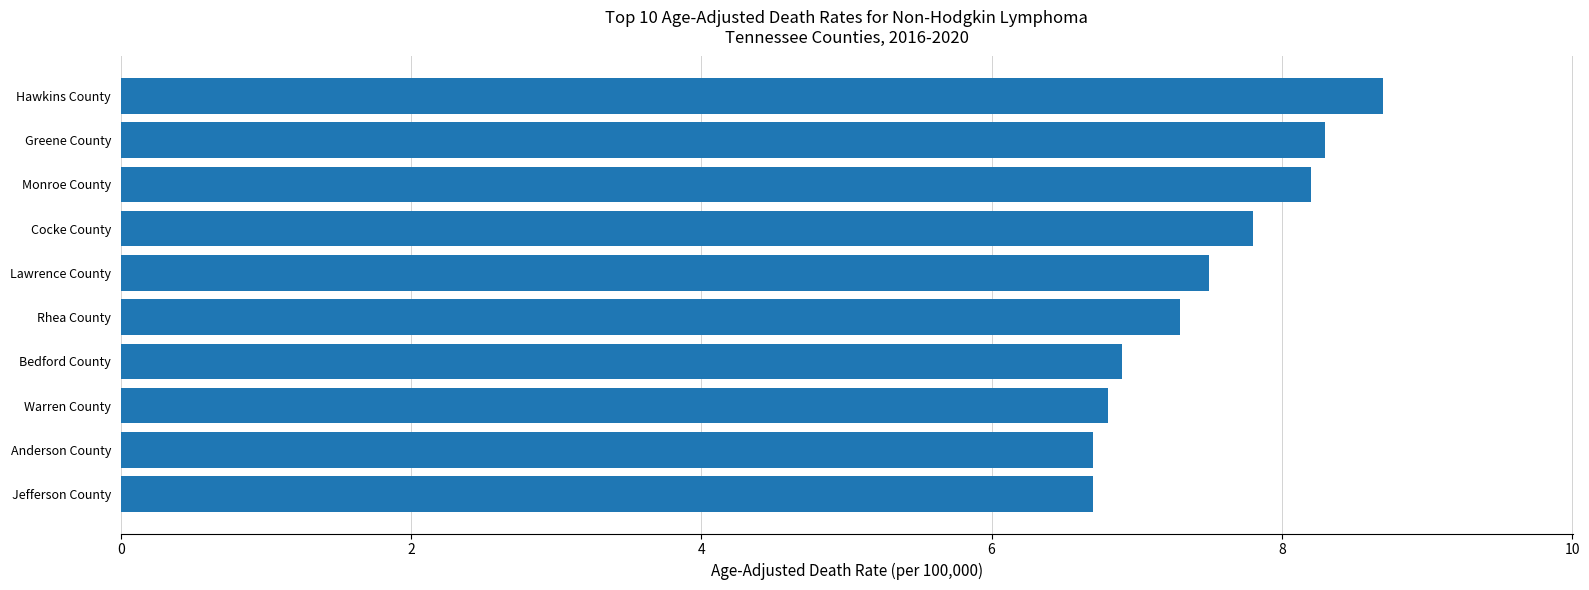

What is the average value?

7.5